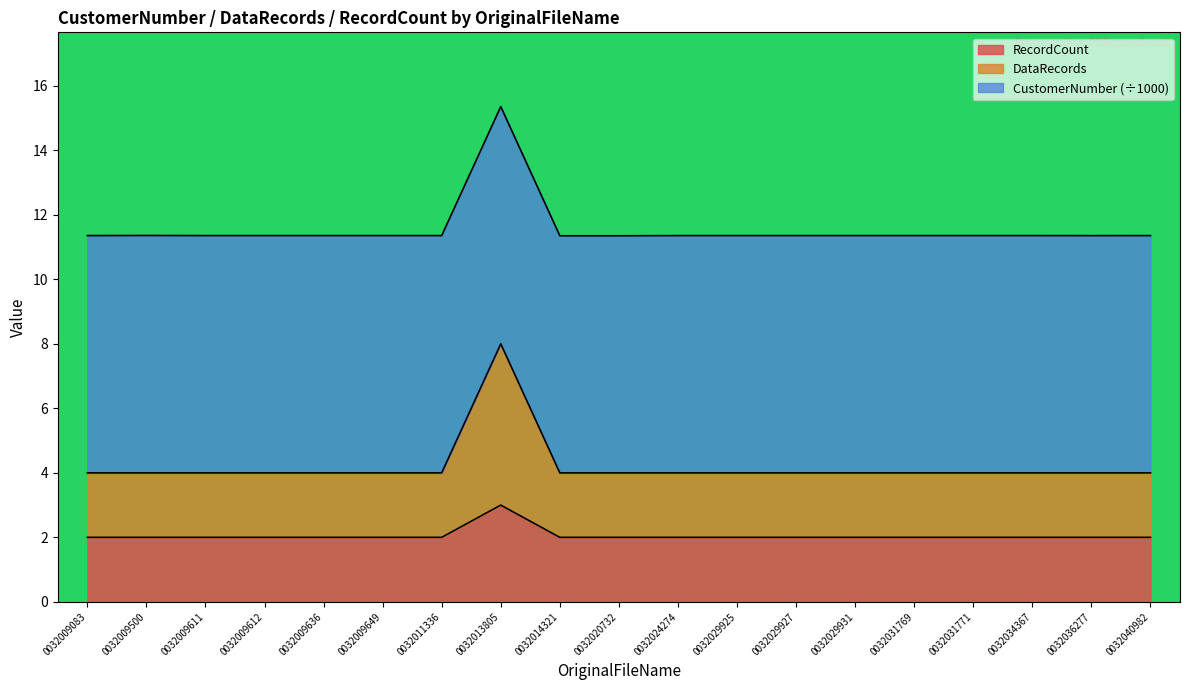

What is the total value across all series at 0032031771?

11.4